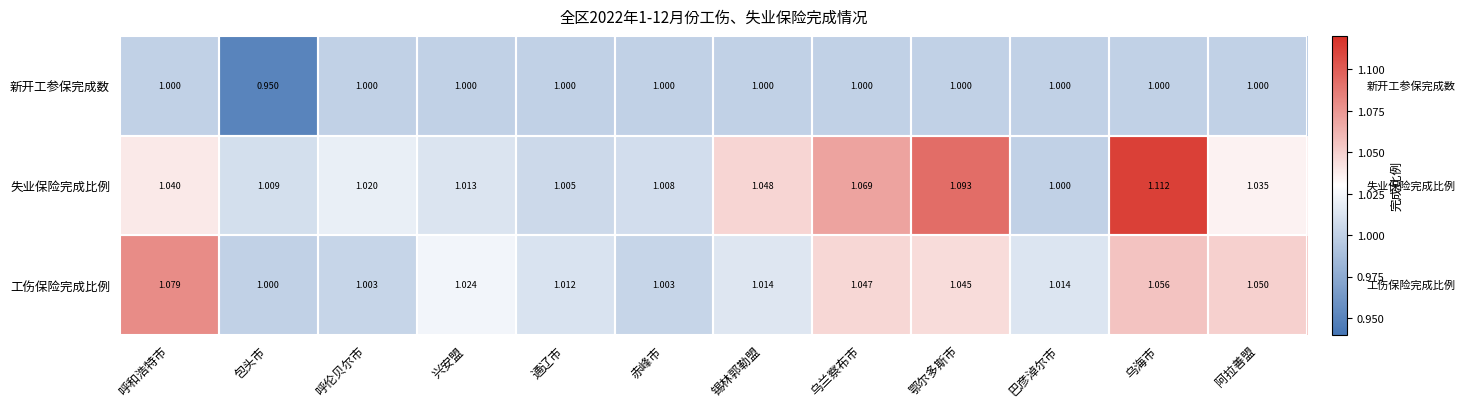

Which label corresponds to the smallest value in the chart?

包头市